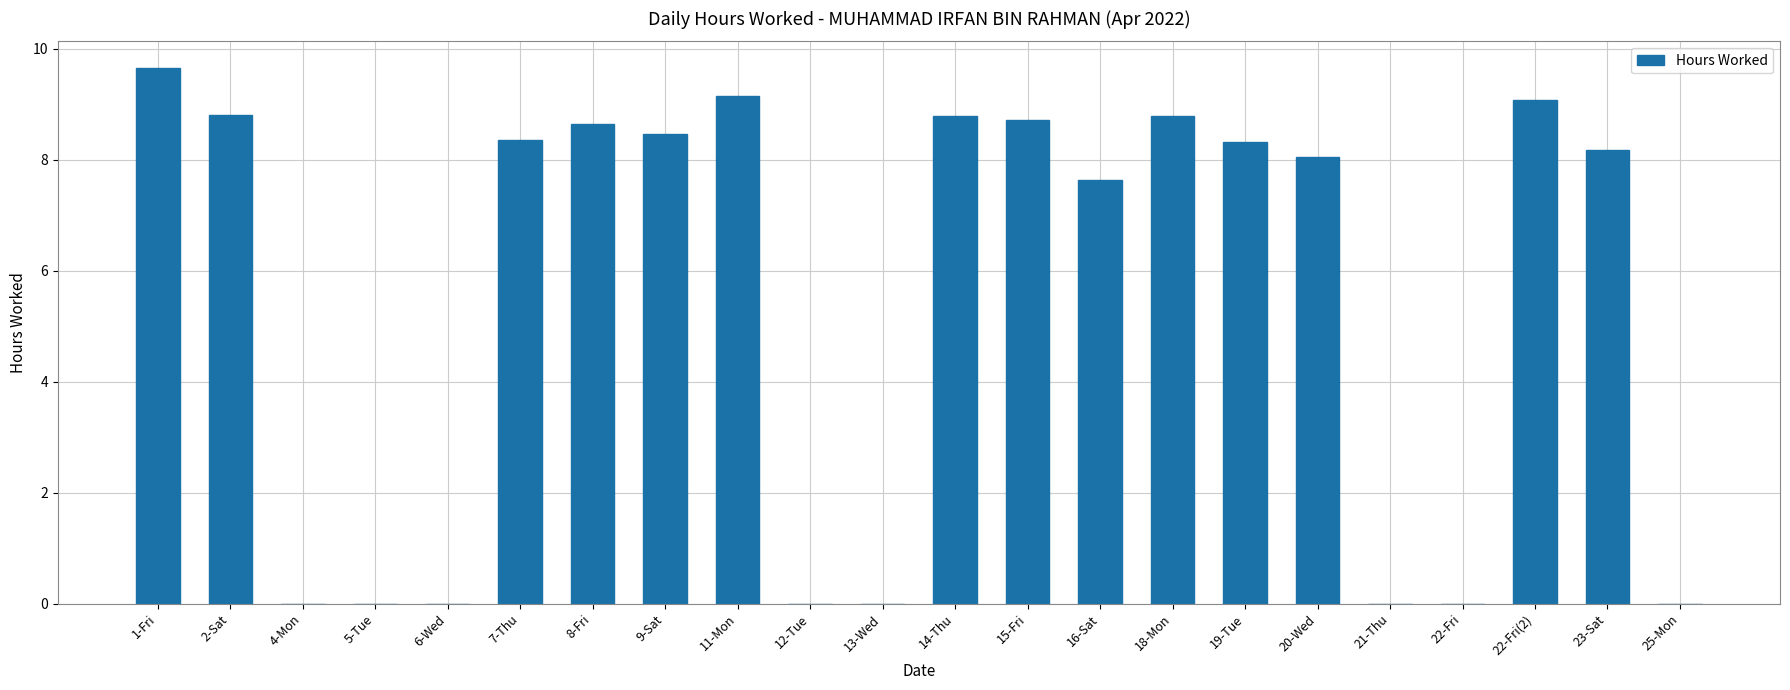

The chart shows a value of 4.0 at 4-Mon. True or false?

False